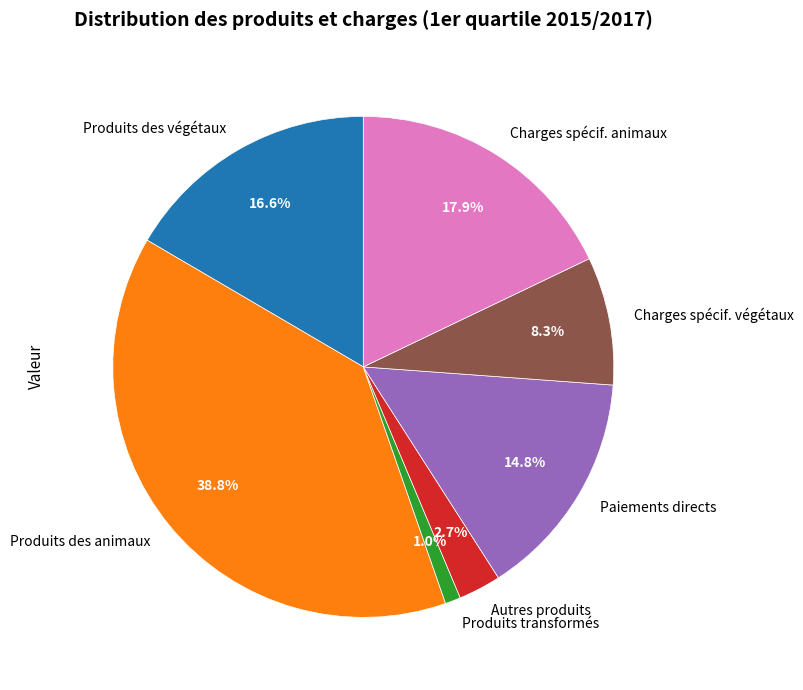

To the nearest percent, what percentage of the pie is Charges spécif. végétaux?

8%